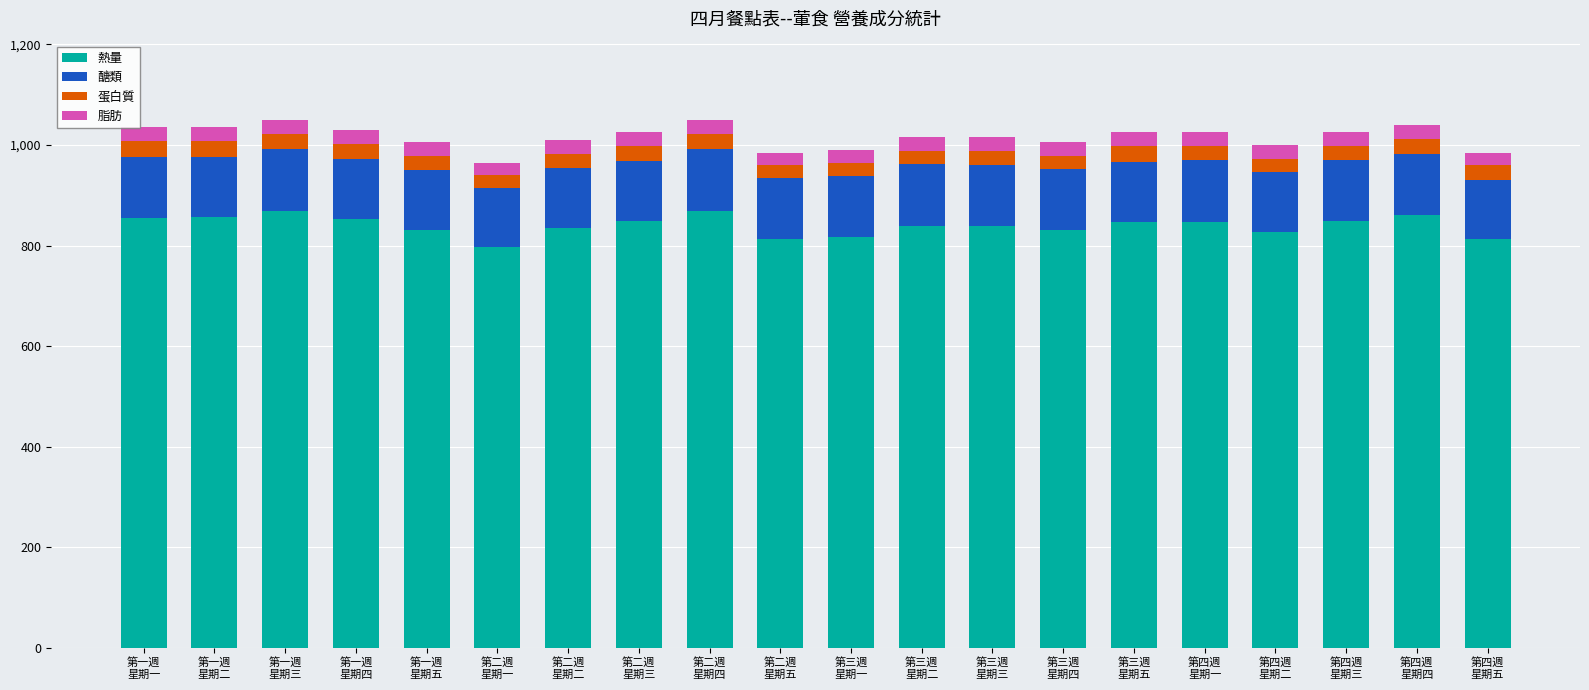

Count the number of data series in this chart.

4